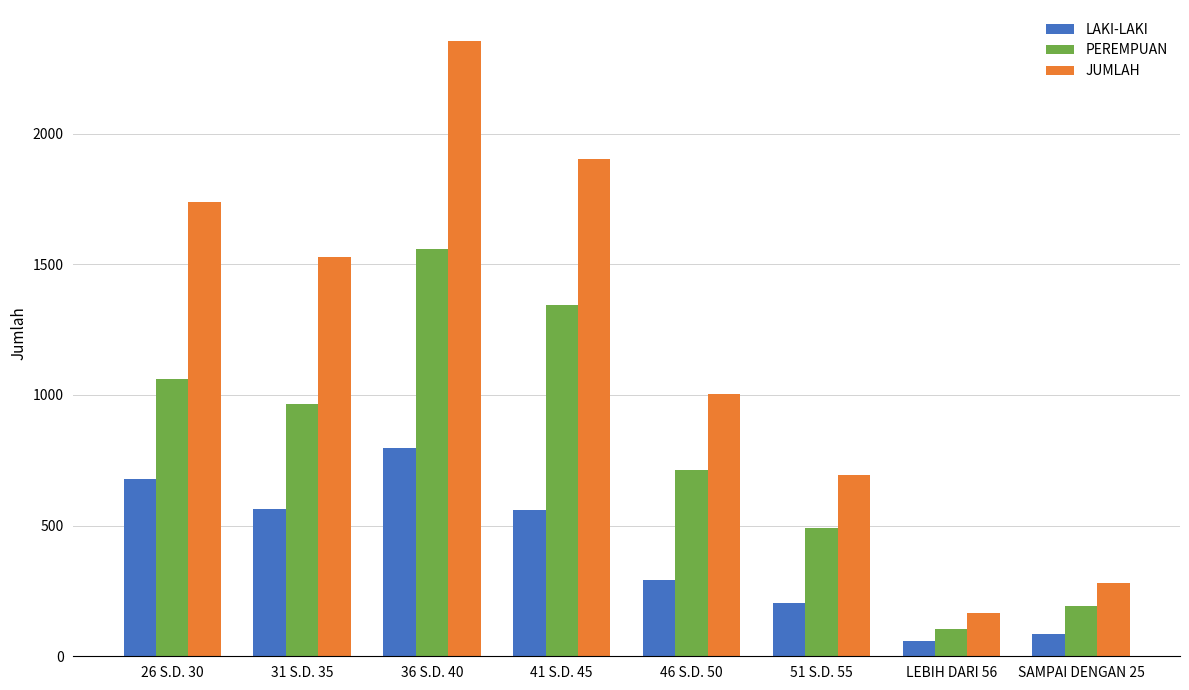

How many categories are shown in the chart?

8